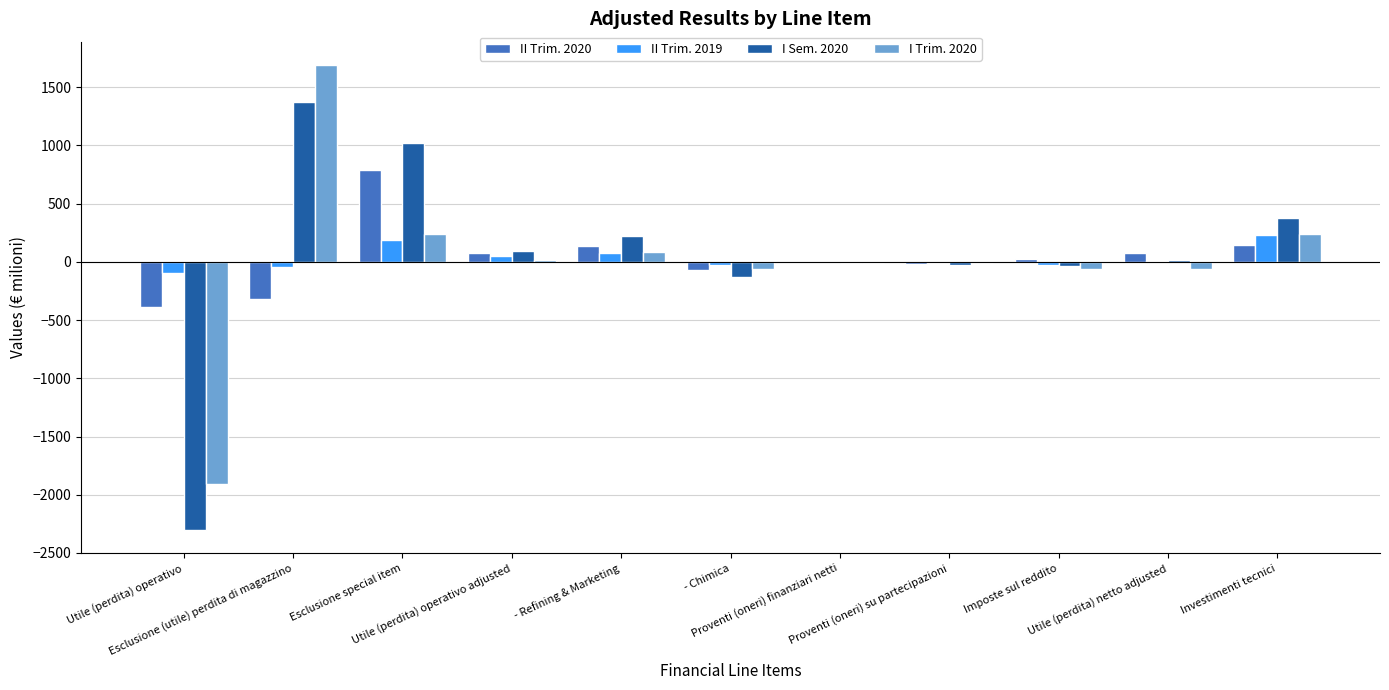

What is the maximum value shown in the chart?

1691